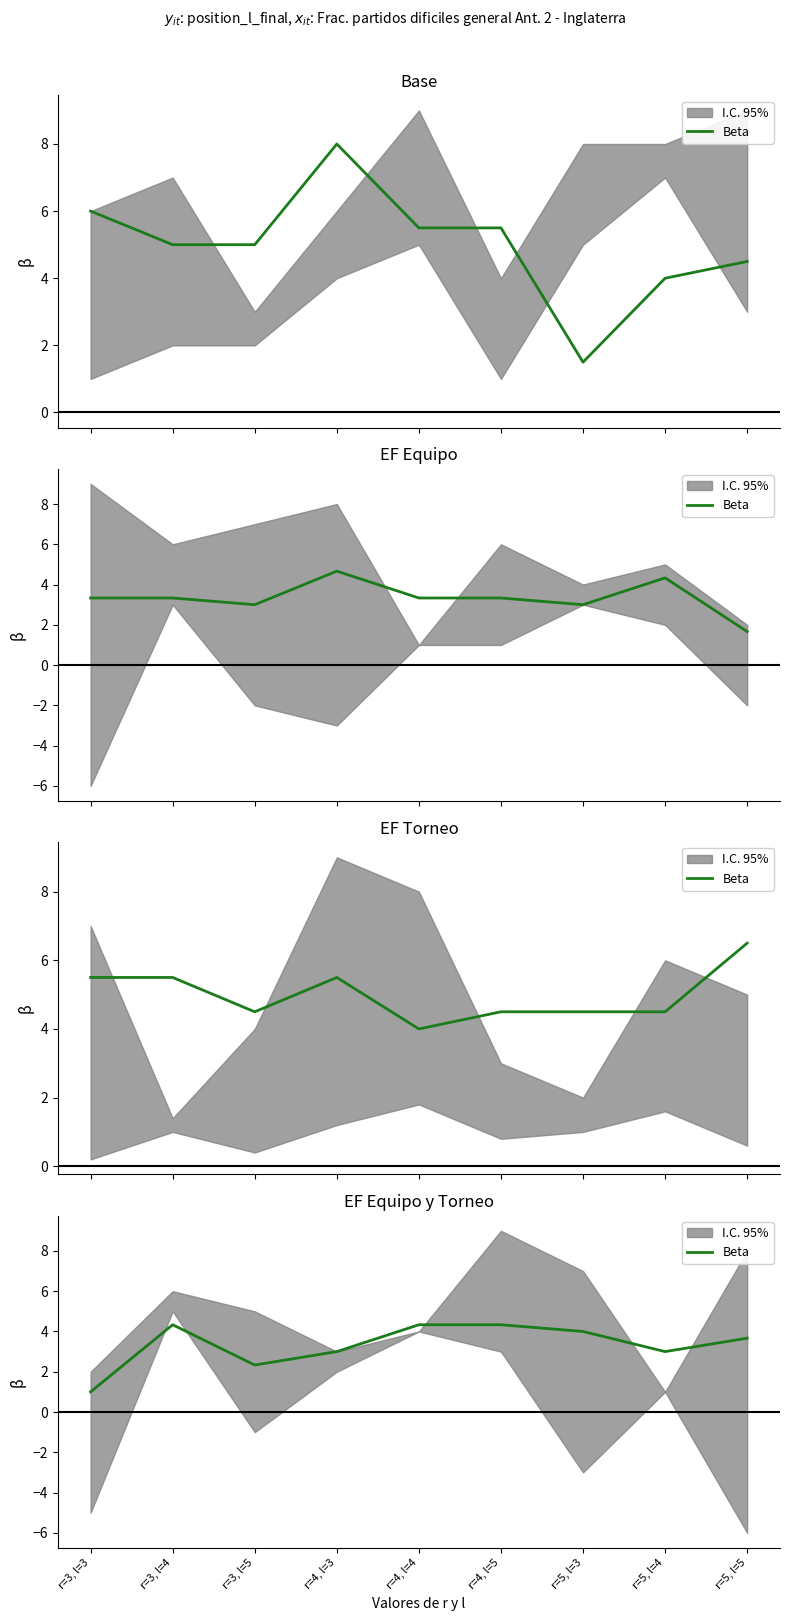

What position from the right is r=3, l=4?

8